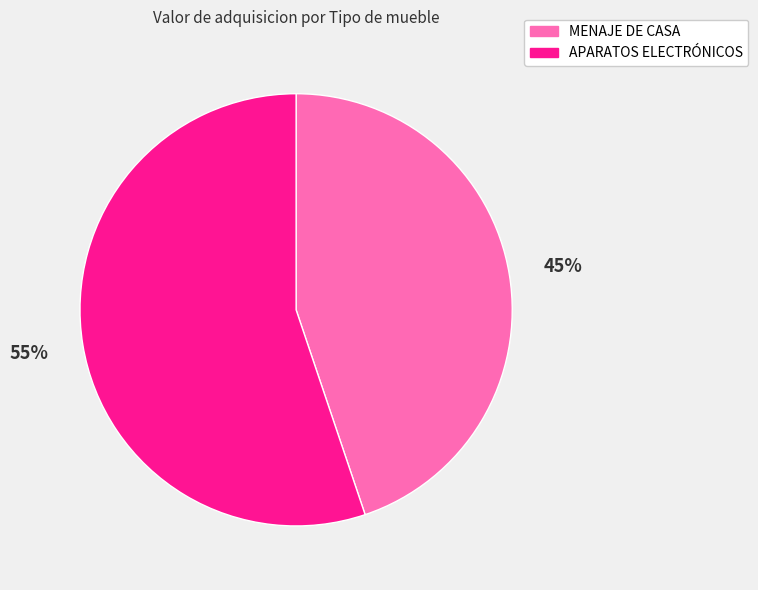

Does any single category account for the majority?

Yes